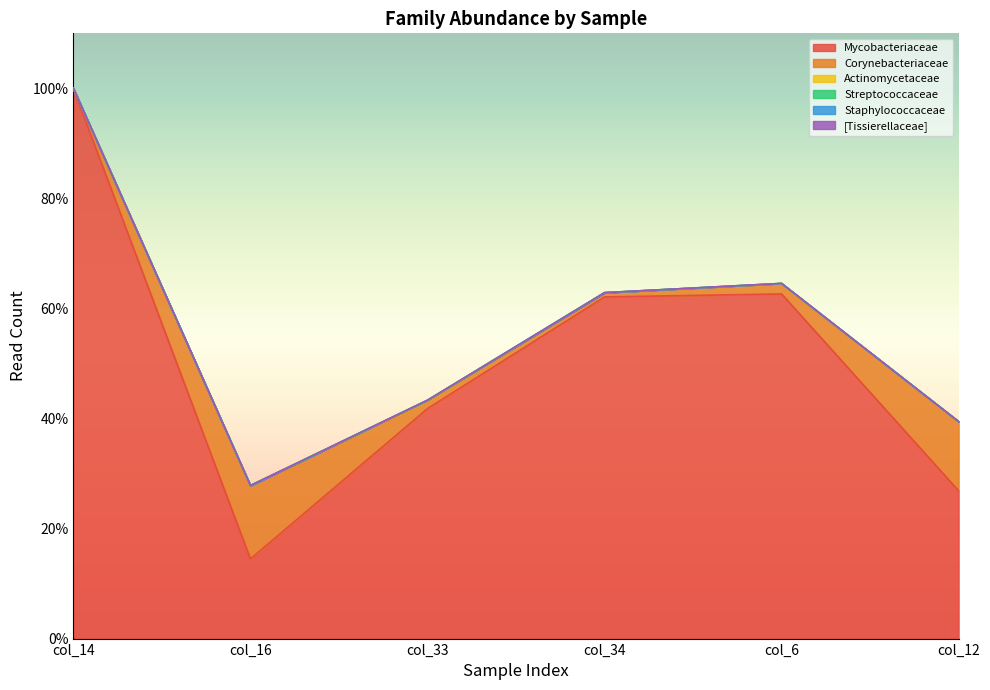

Which series changed the most between col_33 and col_34?

Mycobacteriaceae